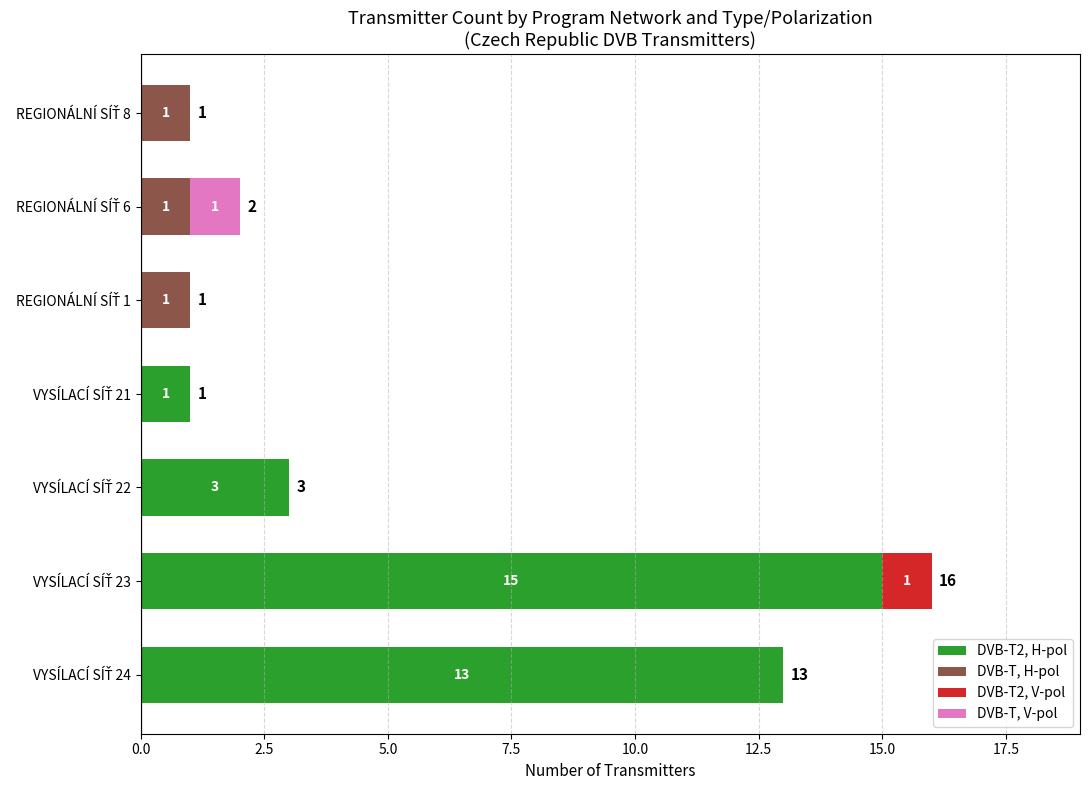

What is the sum of all DVB-T2, H-pol values?

32